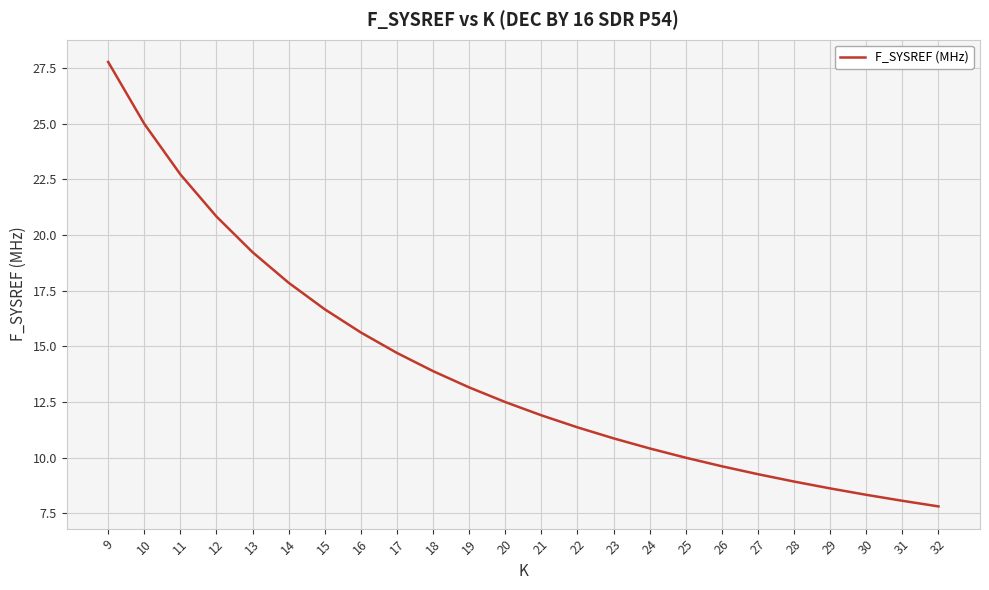

At which category does the chart reach its minimum across all series?

32